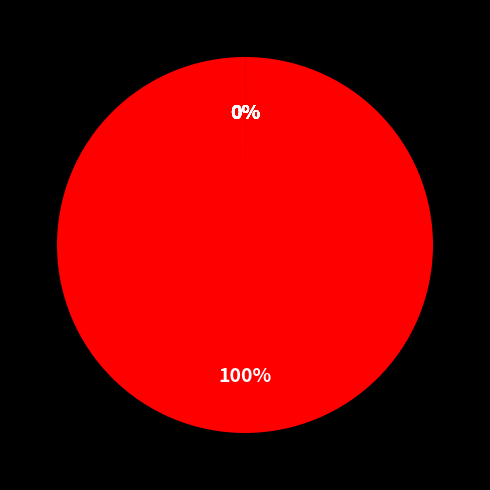

To the nearest percent, what is the combined percentage of RAICES.INFO and SAT4CARBON?

100%